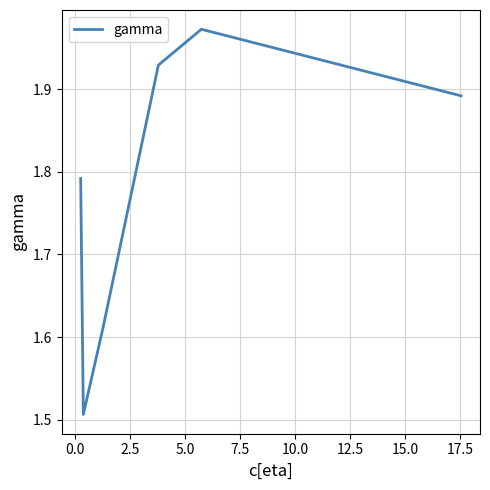

How many lines are shown in the chart?

1